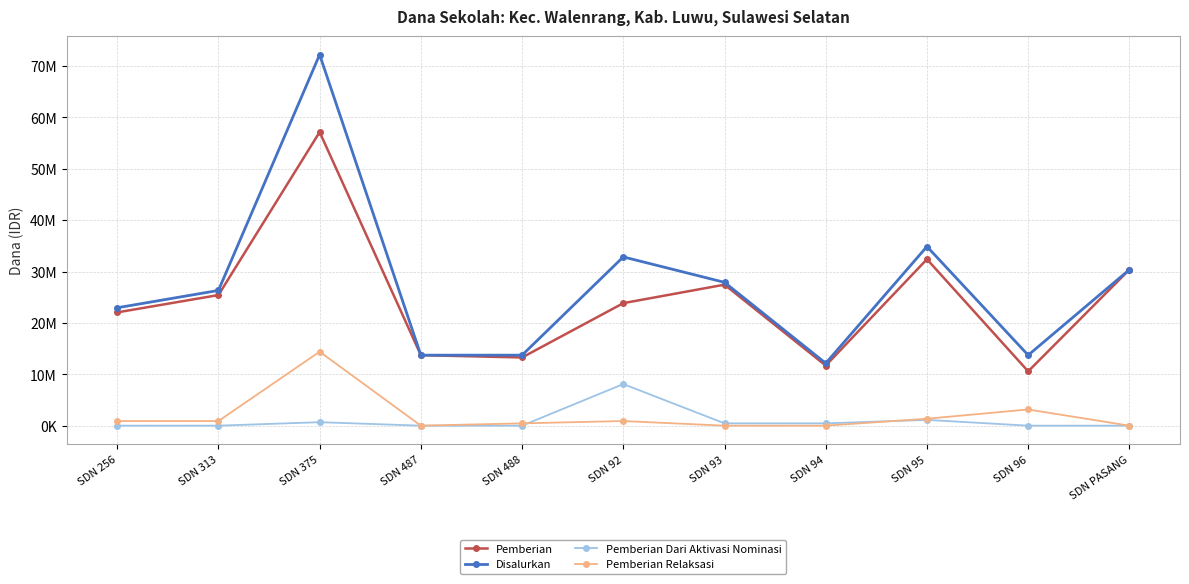

Is this an area chart (filled region under the line)?

No